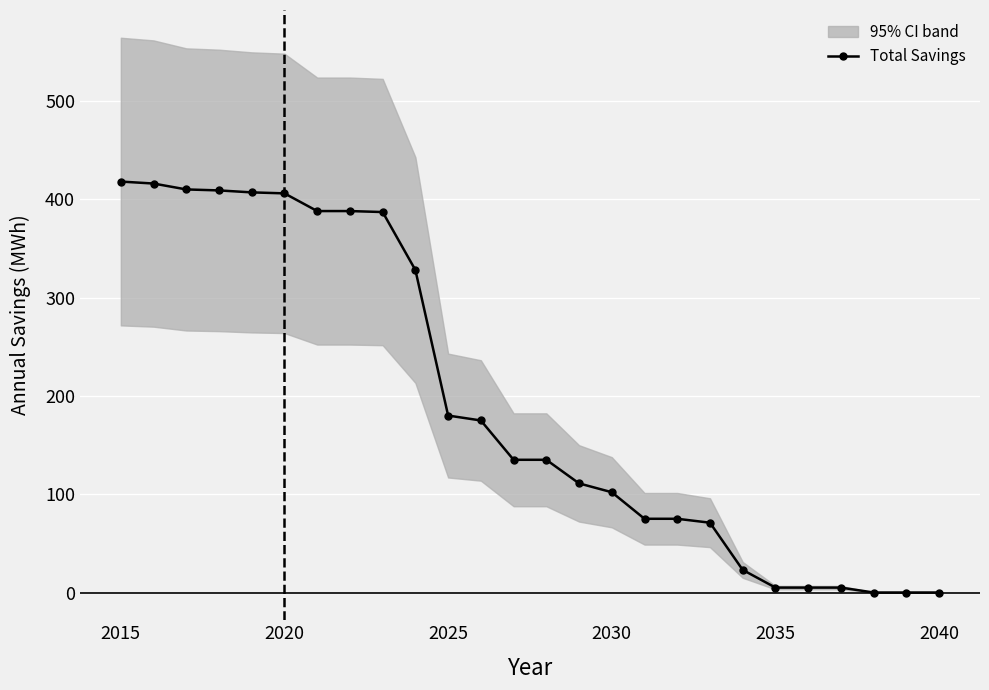

At which label is Total Savings closest to 209?

2025